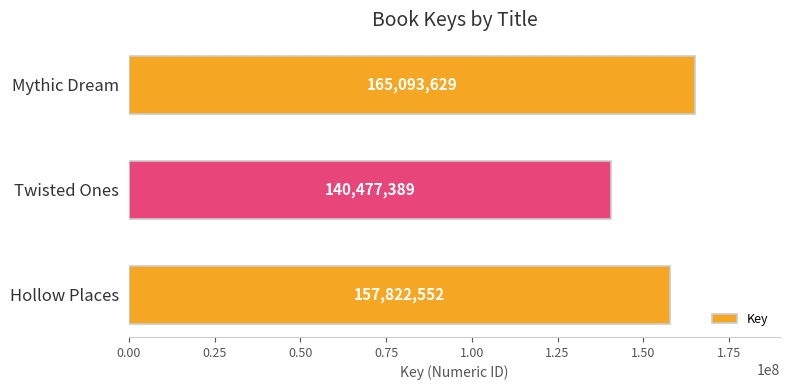

At which category does the chart reach its peak across all series?

Mythic Dream